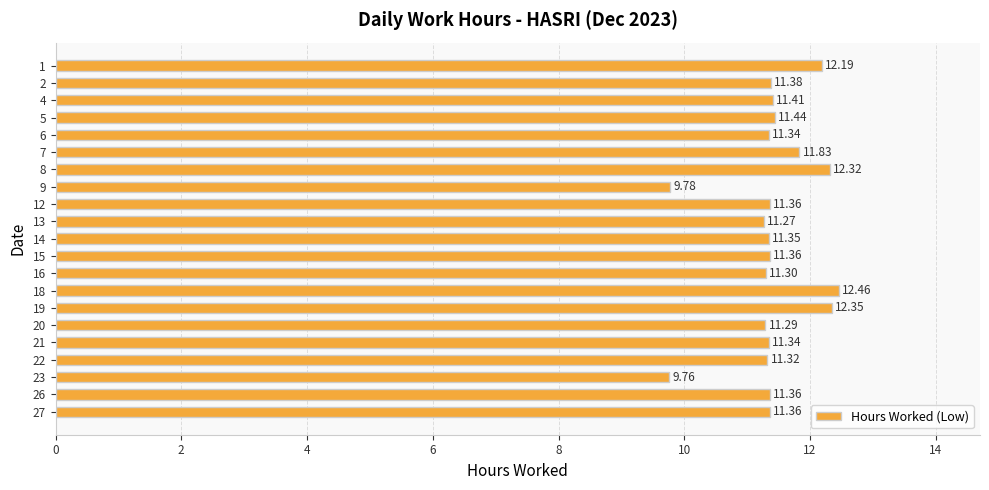

What is the change in value from 6 to 9?

-1.6